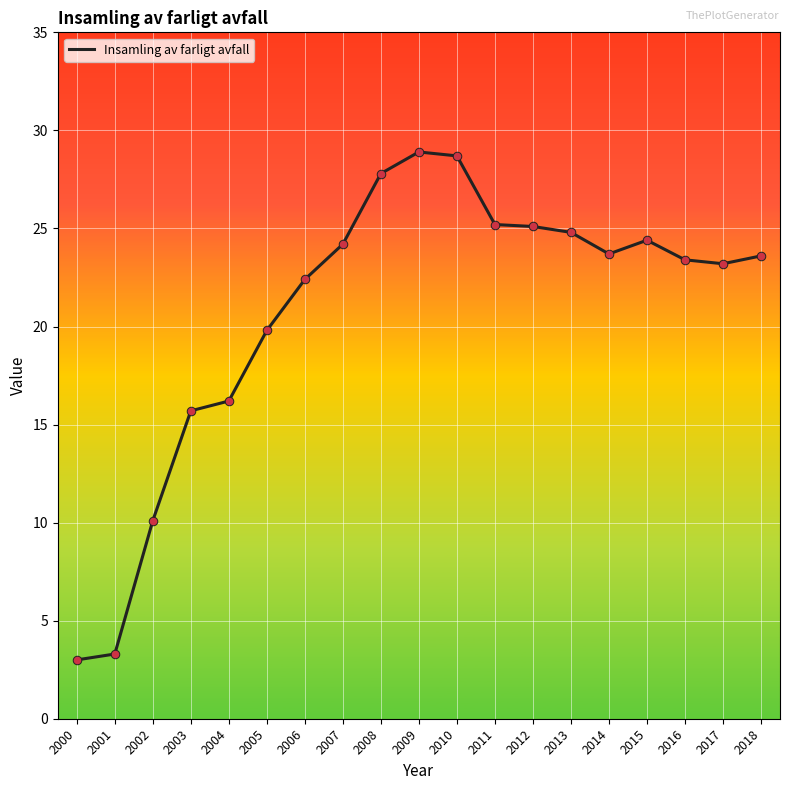

Approximately how many times larger is the value at 2002 compared to 2011?

0.4